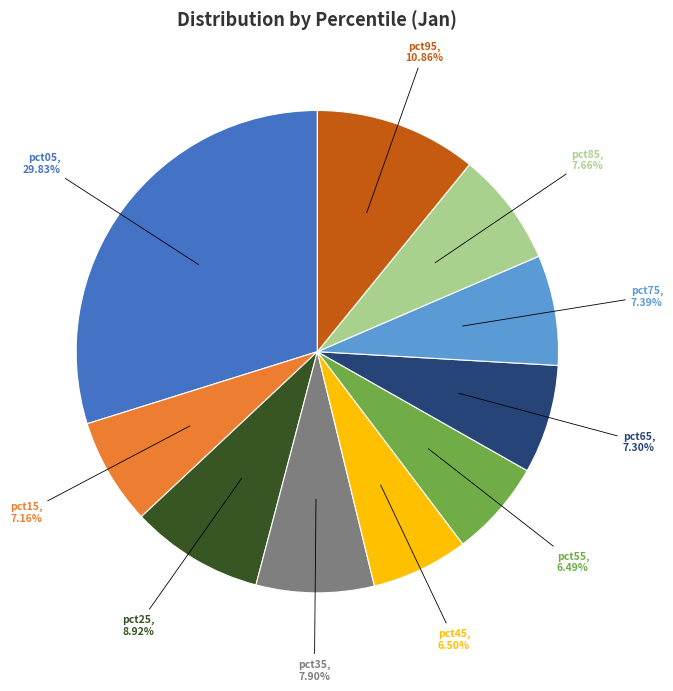

Is the sum of pct05 and pct75 greater than half?

No